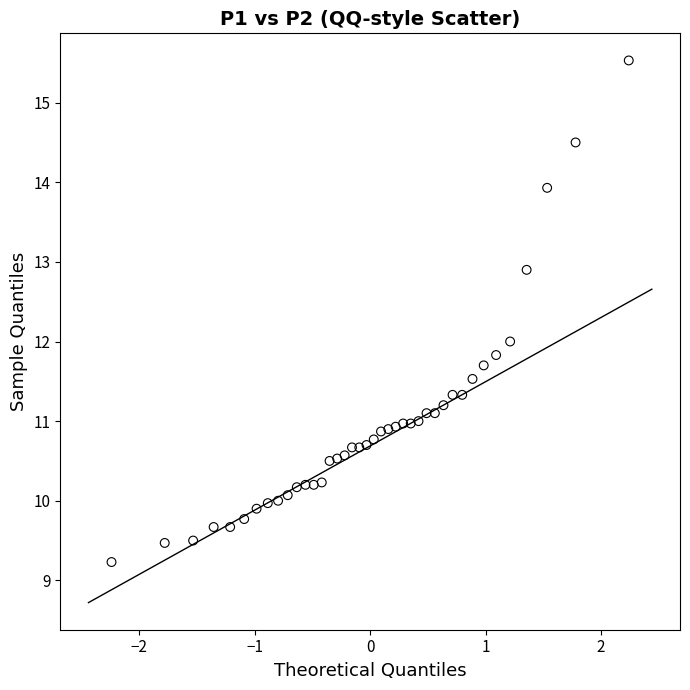

What is the range of X values (max minus min)?

4.5